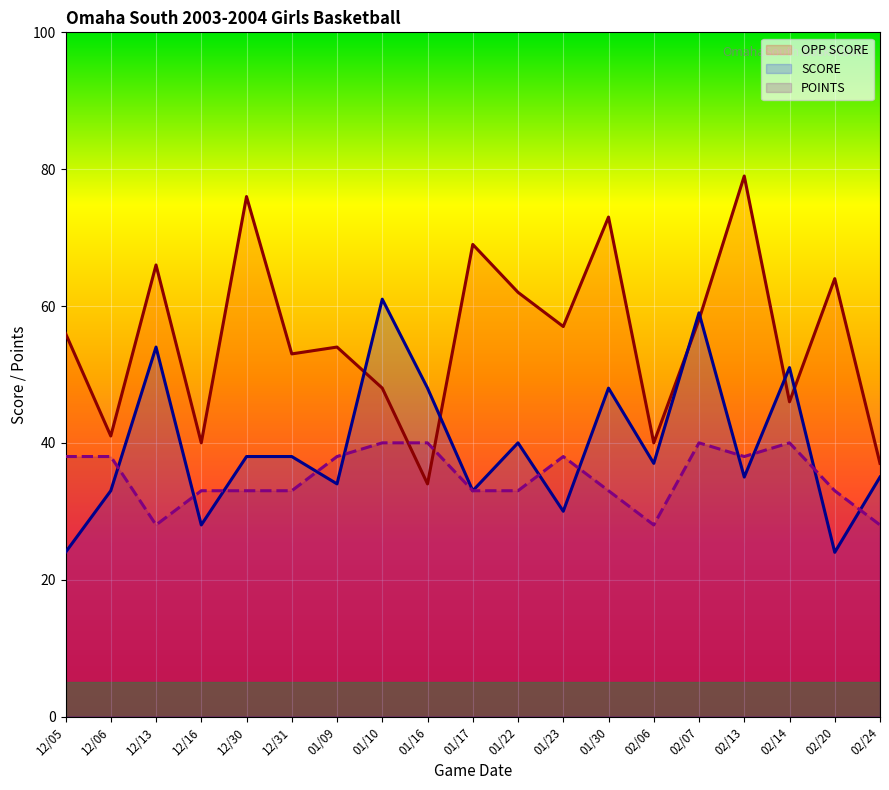

Which series changed the most between 12/31 and 01/30?

OPP SCORE